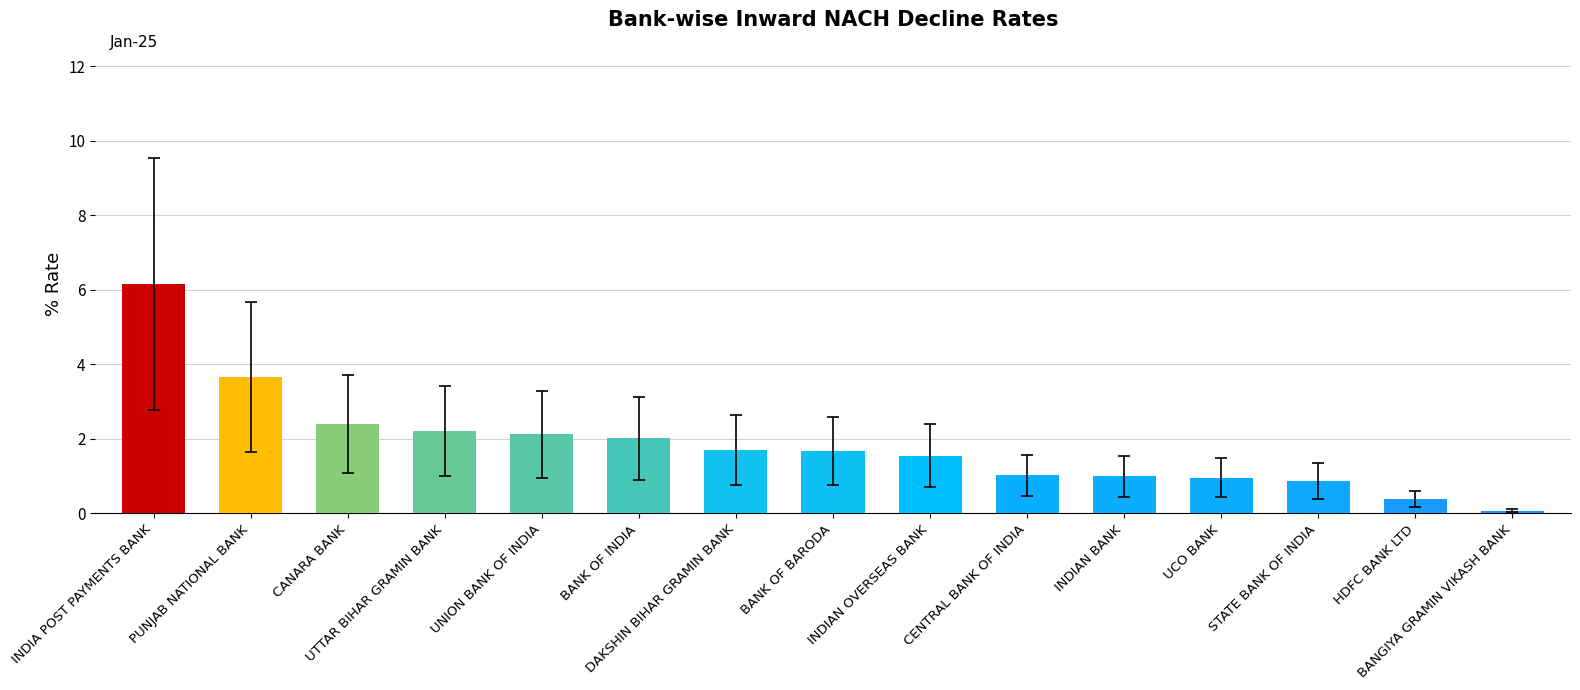

What is the difference between the maximum and second lowest values?

5.8